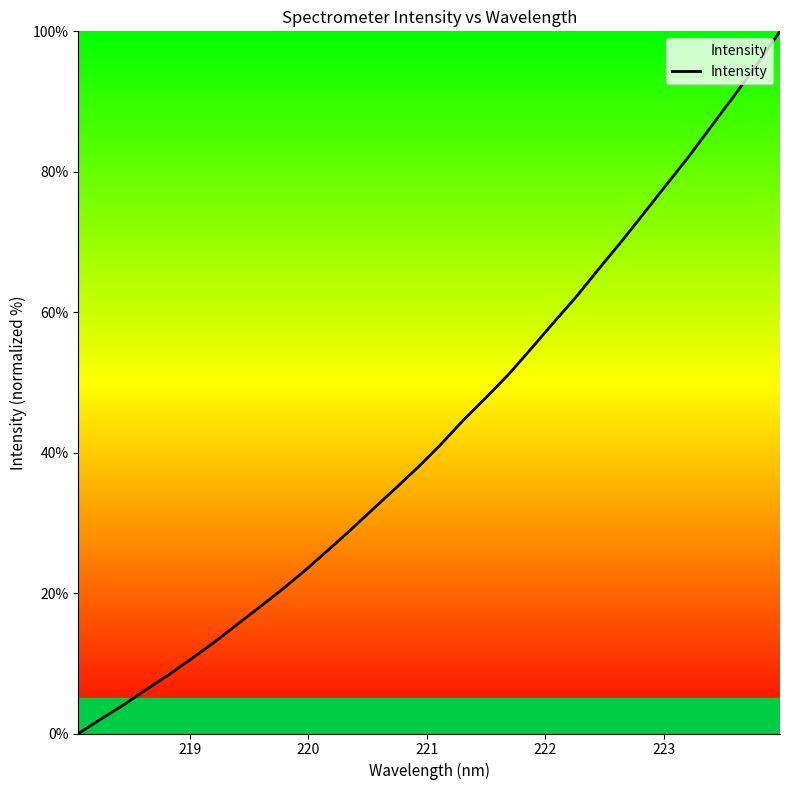

What is the difference between the maximum and minimum values?

100.0